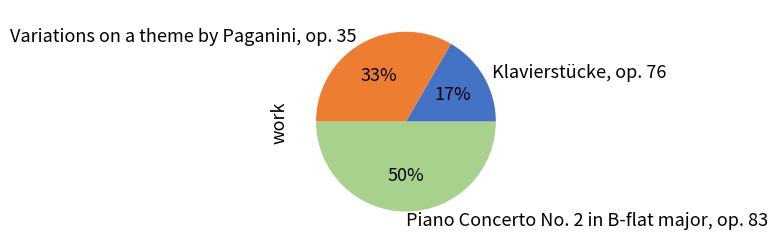

How many slices are in this pie chart?

3